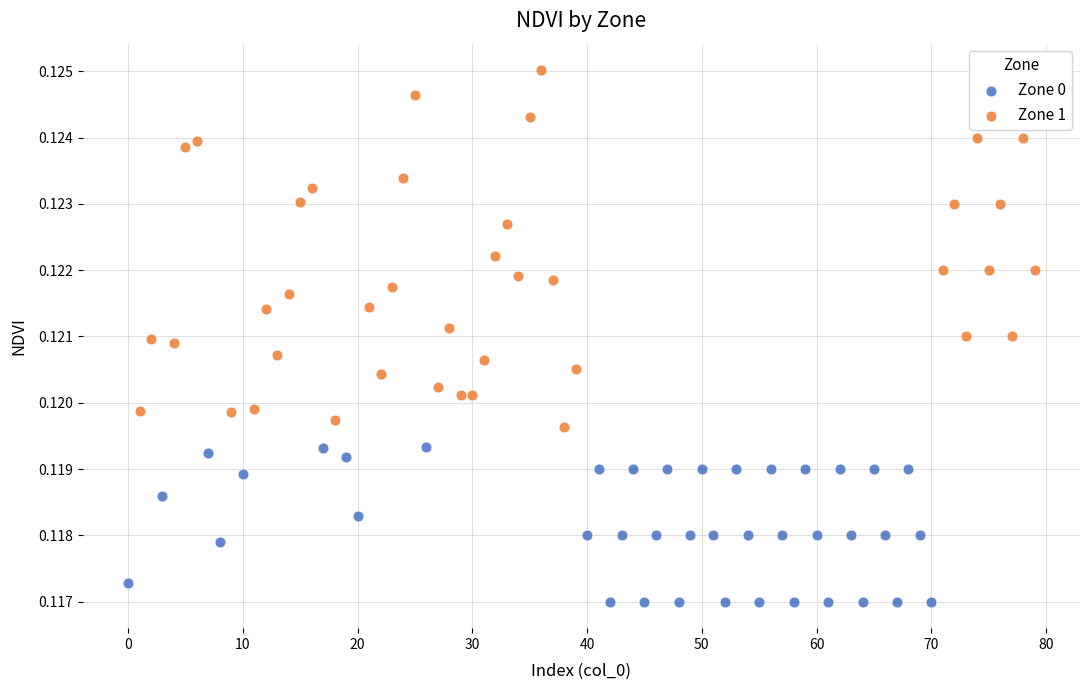

Which series contains the highest Y value?

Zone 1